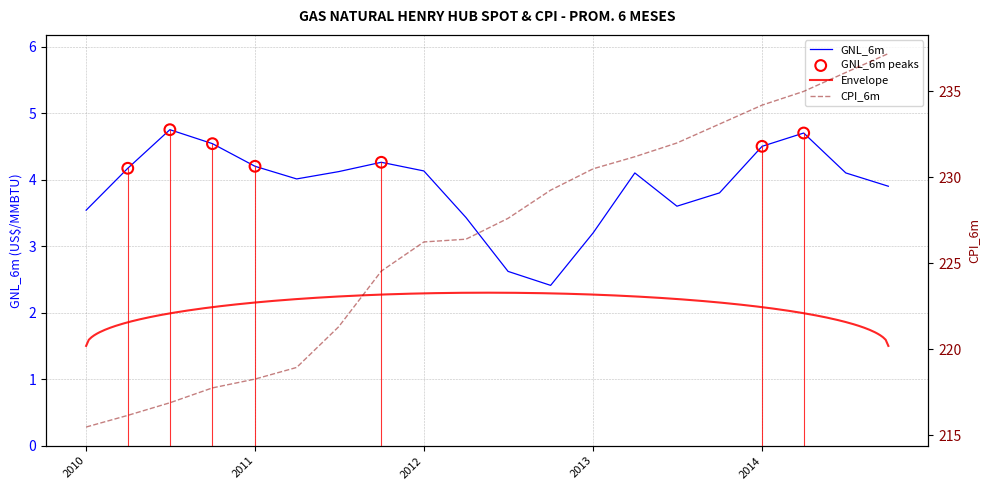

At how many categories does at least one series exceed 161?

20